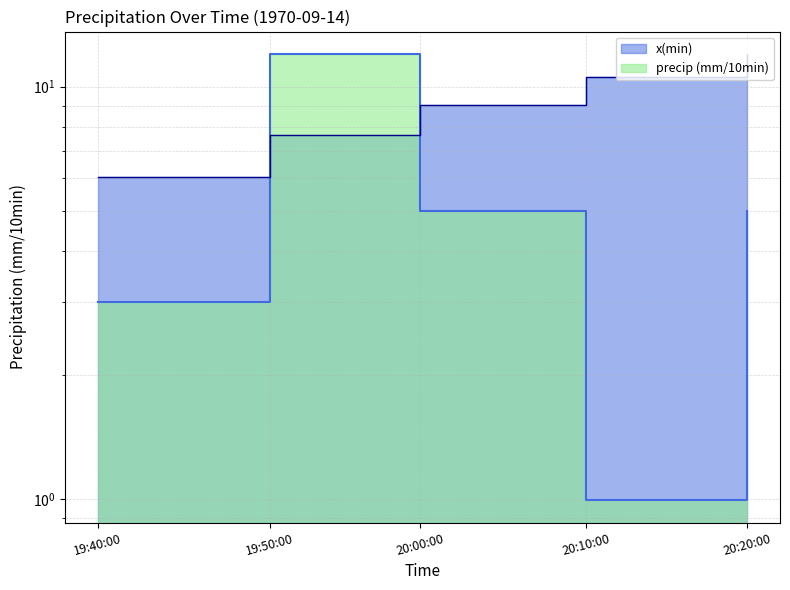

What is the difference between the highest and lowest values at 20:20:00?

7.0